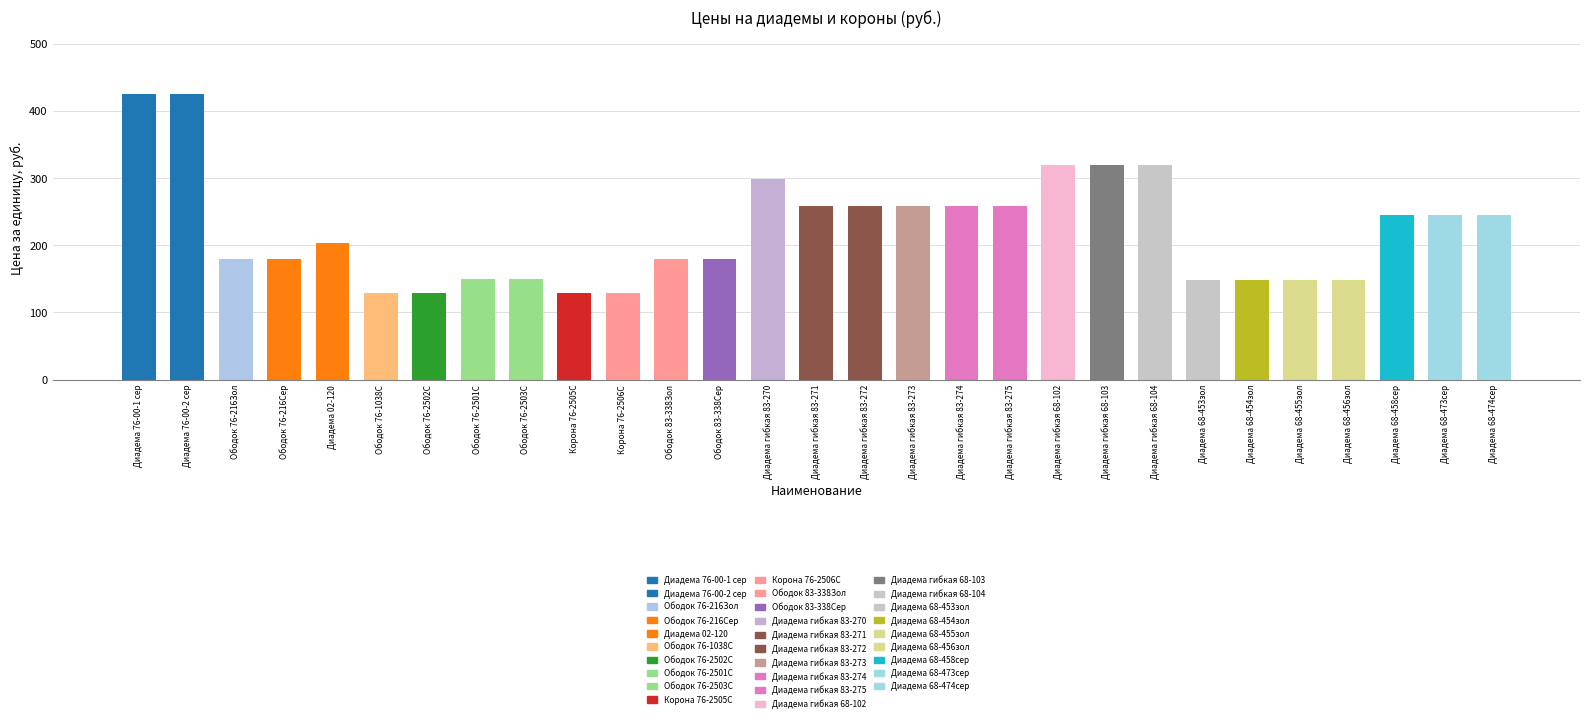

How many data points are less than 204?

14